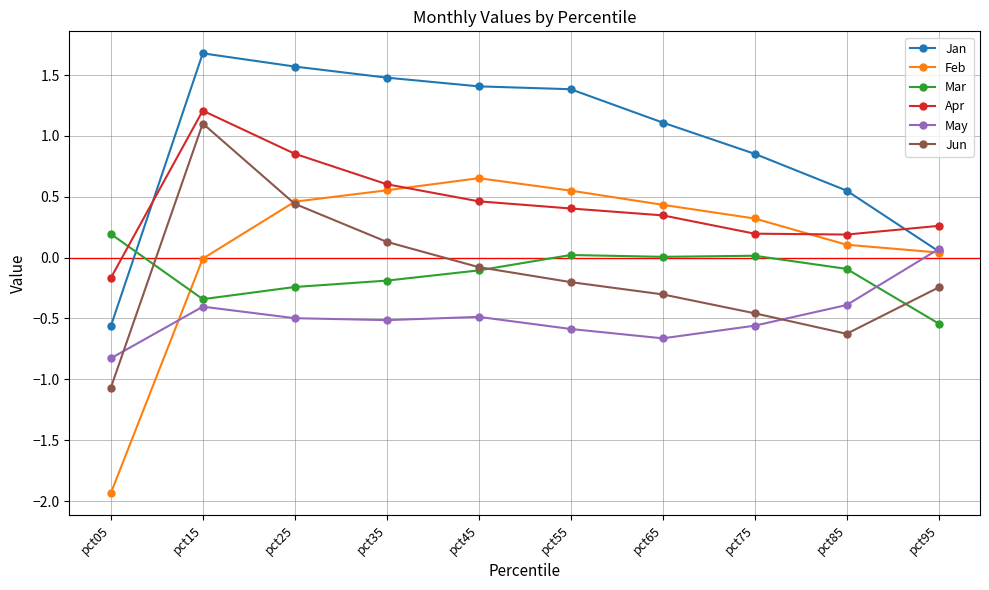

What is the approximate value of May at pct65?

-0.7